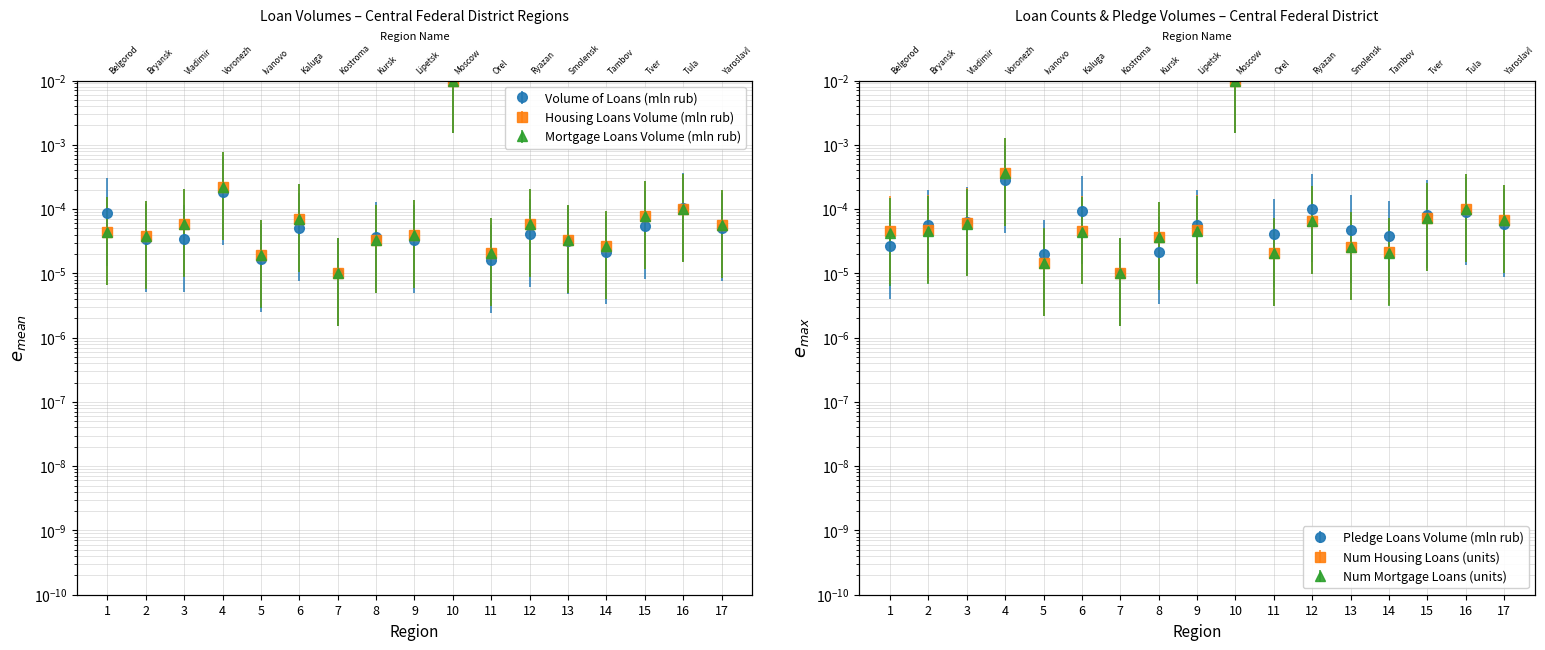

After their last crossing, which series has the higher values: Volume of loans (mln rub) or Pledge loans volume (mln rub)?

Volume of loans (mln rub)